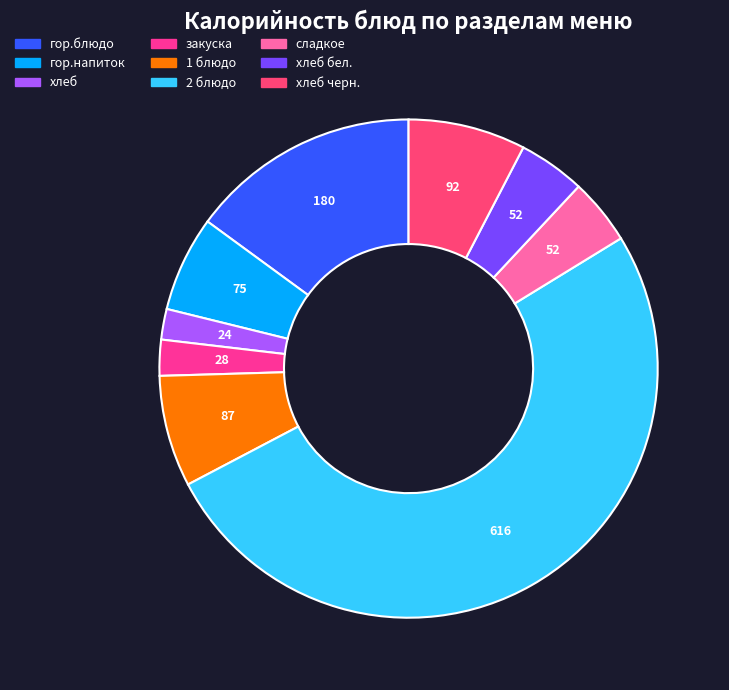

How many segments does this pie chart have?

9